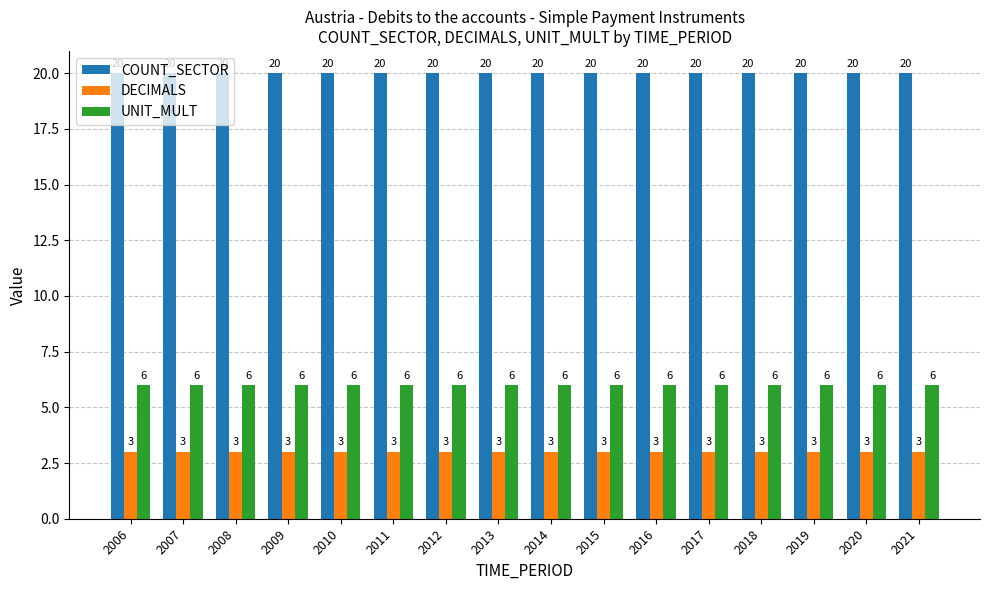

What is the sum of the DECIMALS values at 2018 and 2014?

6